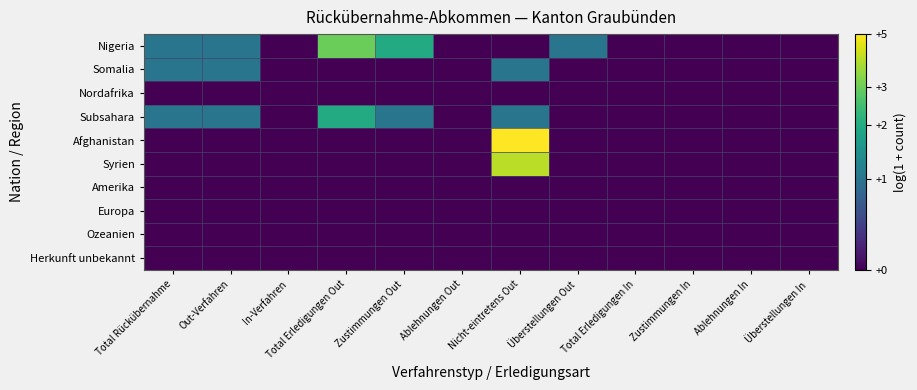

Which series has the largest range (max minus min)?

Afghanistan